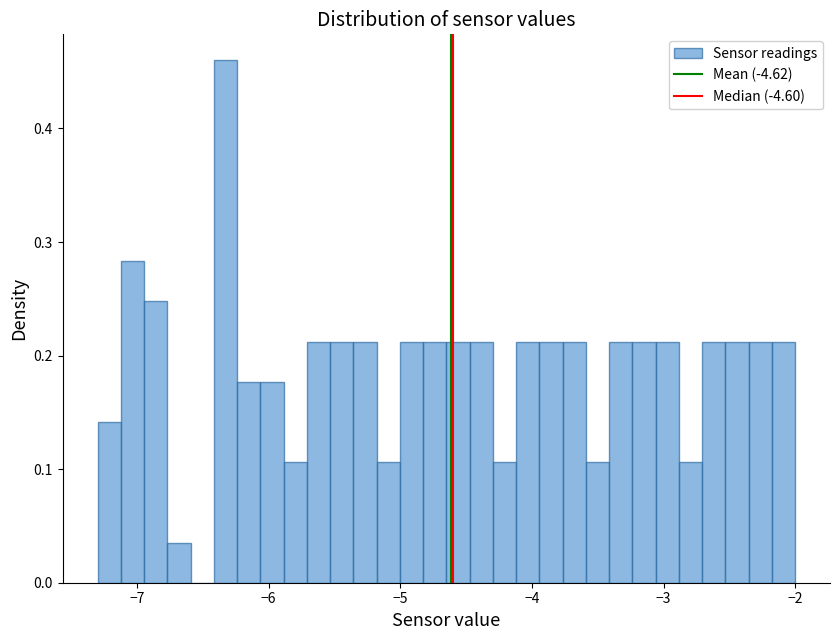

Around what value on the x-axis is the tallest bar? Give the approximate position of its centre, as read against the axis.

-6.3